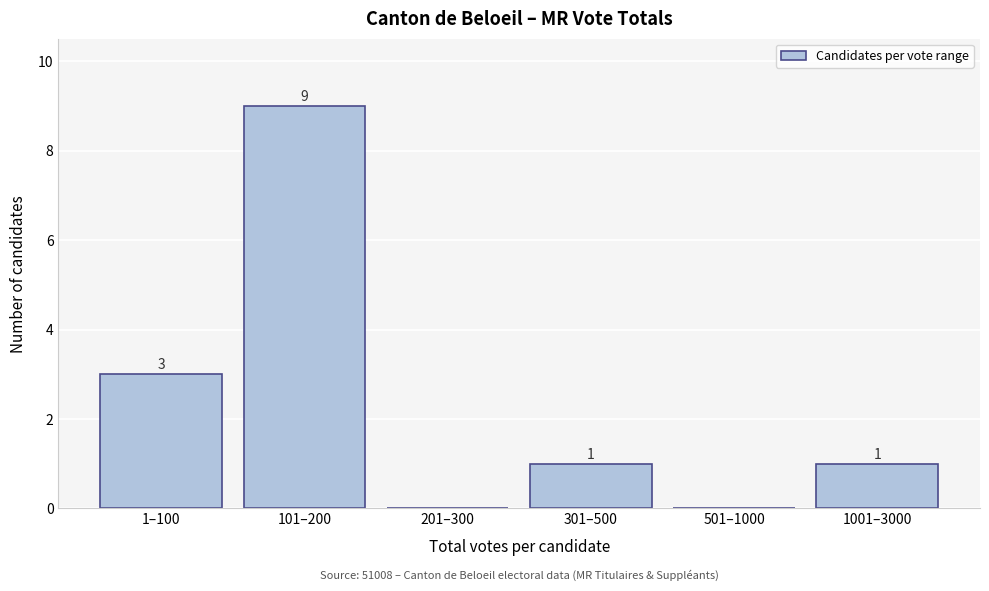

Reading left to right, list all the values displayed in this chart.

1–100=3	101–200=9	201–300=0	301–500=1	501–1000=0	1001–3000=1